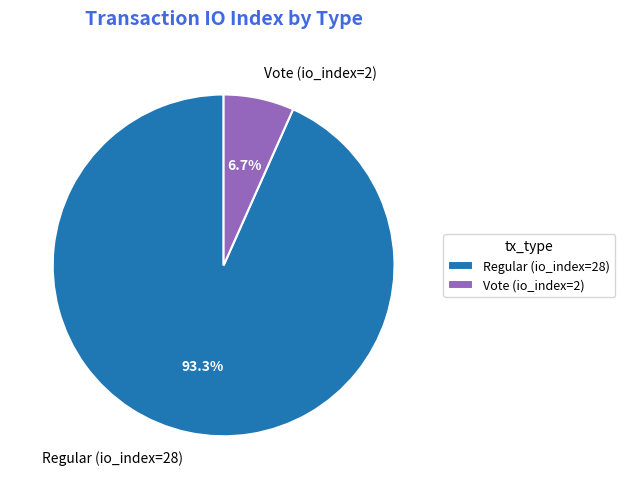

Approximately how many times larger is the value at Vote (io_index=2) compared to Regular (io_index=28)?

0.1